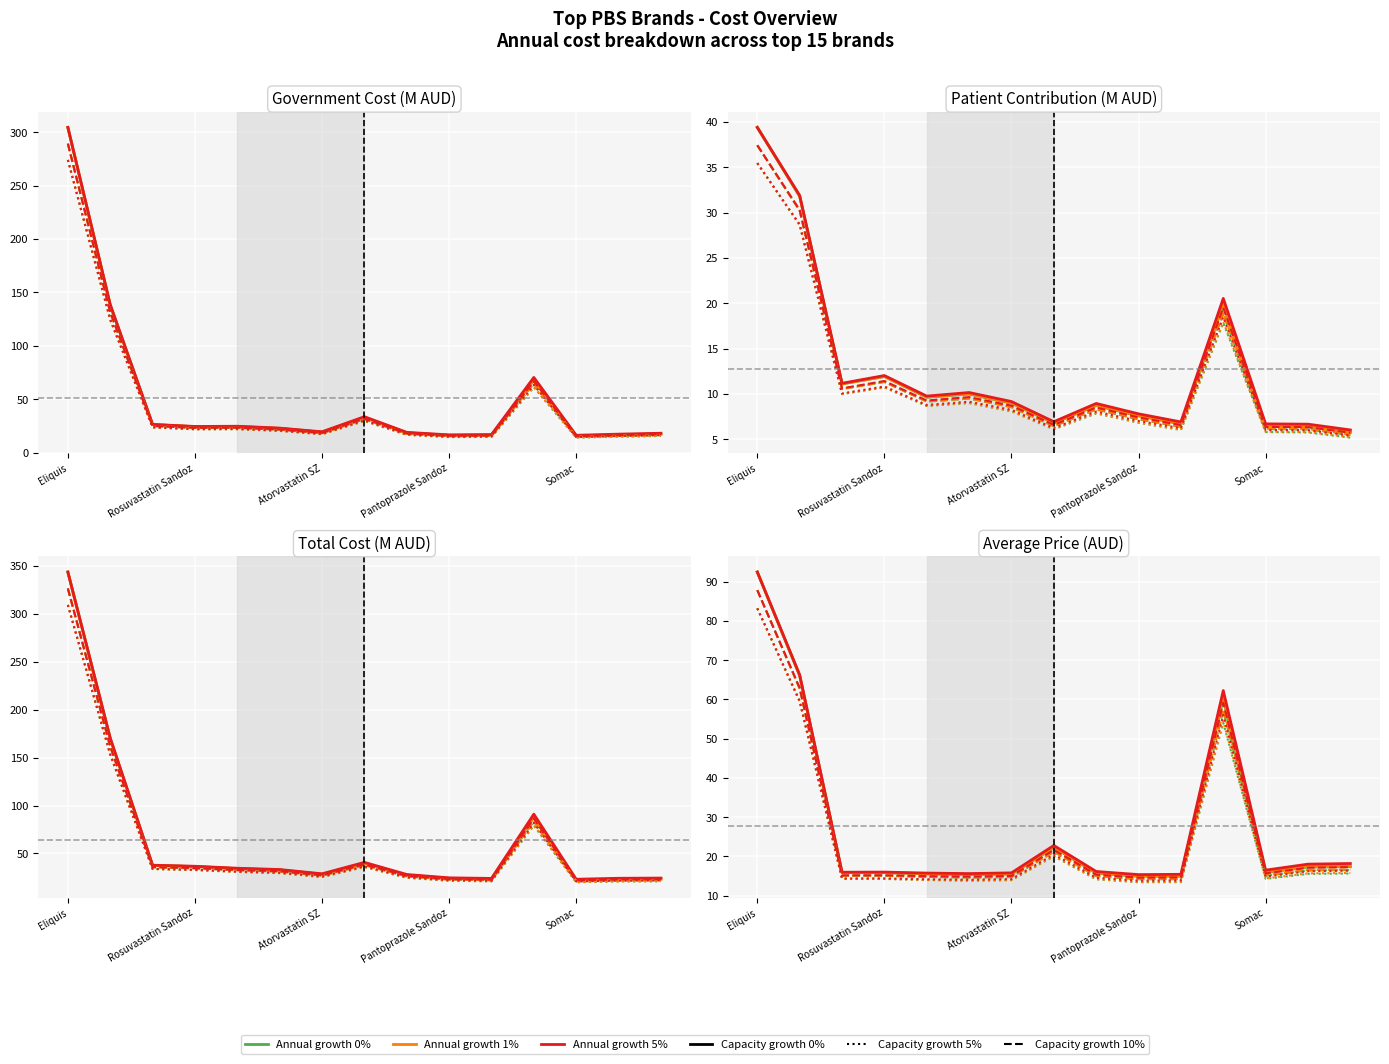

True or false: Patient Contribution and Government Cost cross at least once.

False